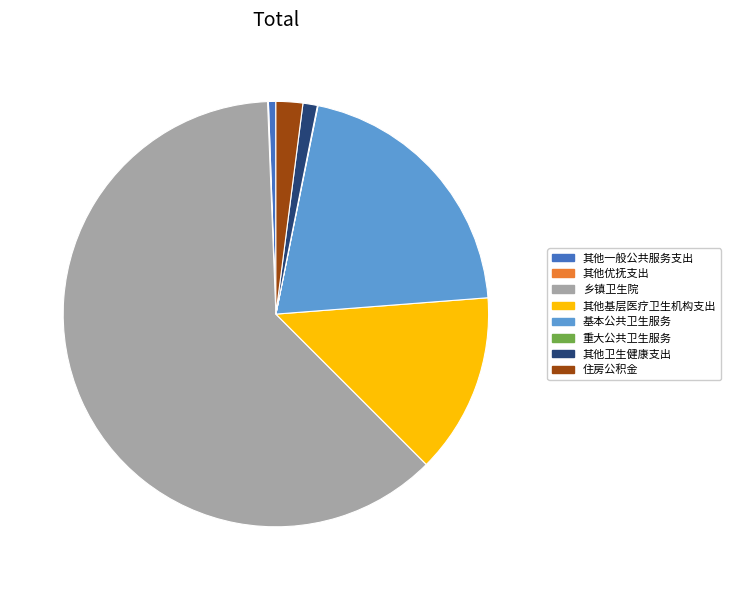

Which category has the biggest portion of the pie?

乡镇卫生院